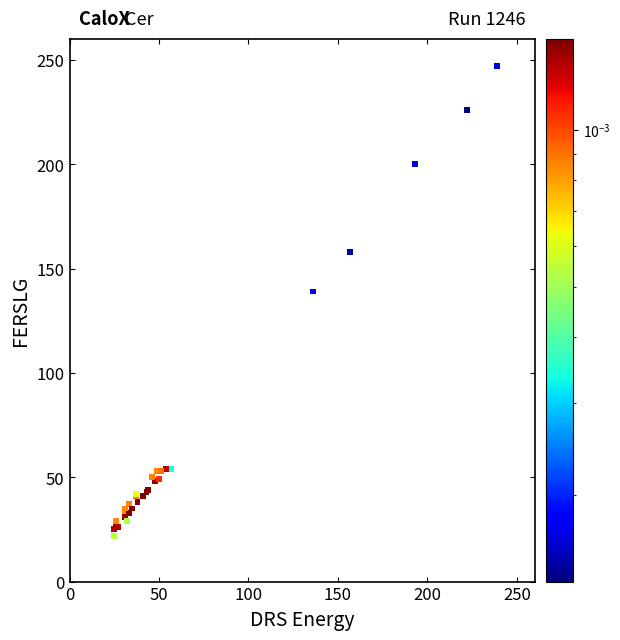

What Y value in the scatter plot is closest to 134?

139